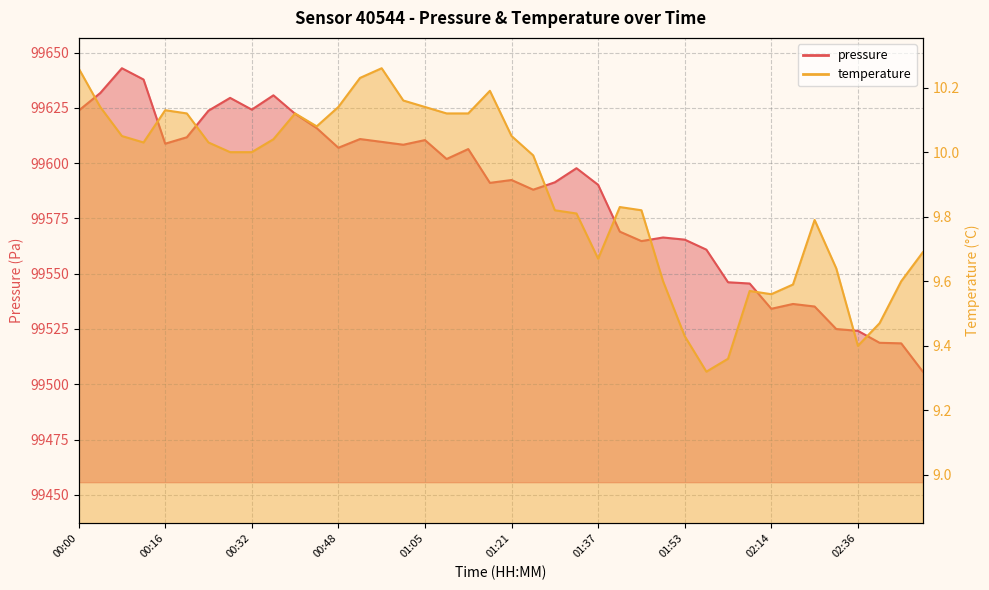

The pressure series shows 99597.7 at 01:33. True or false?

True